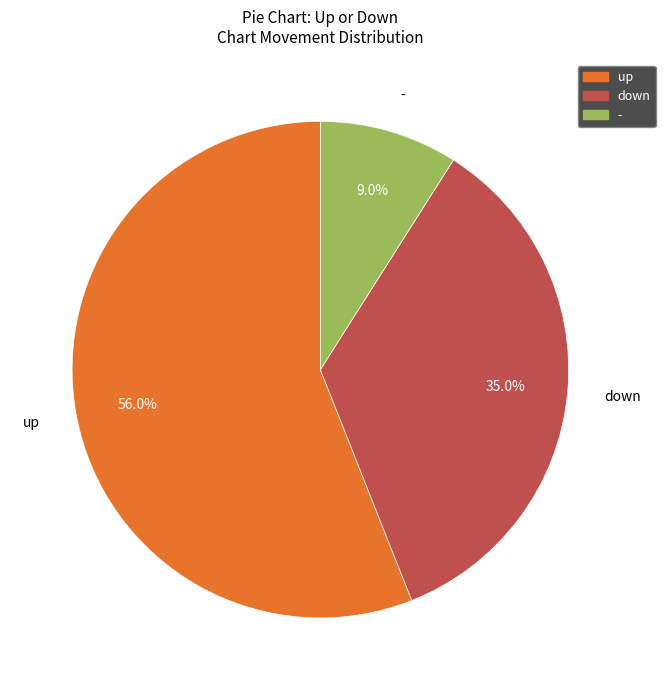

Count the number of slices in the pie.

3